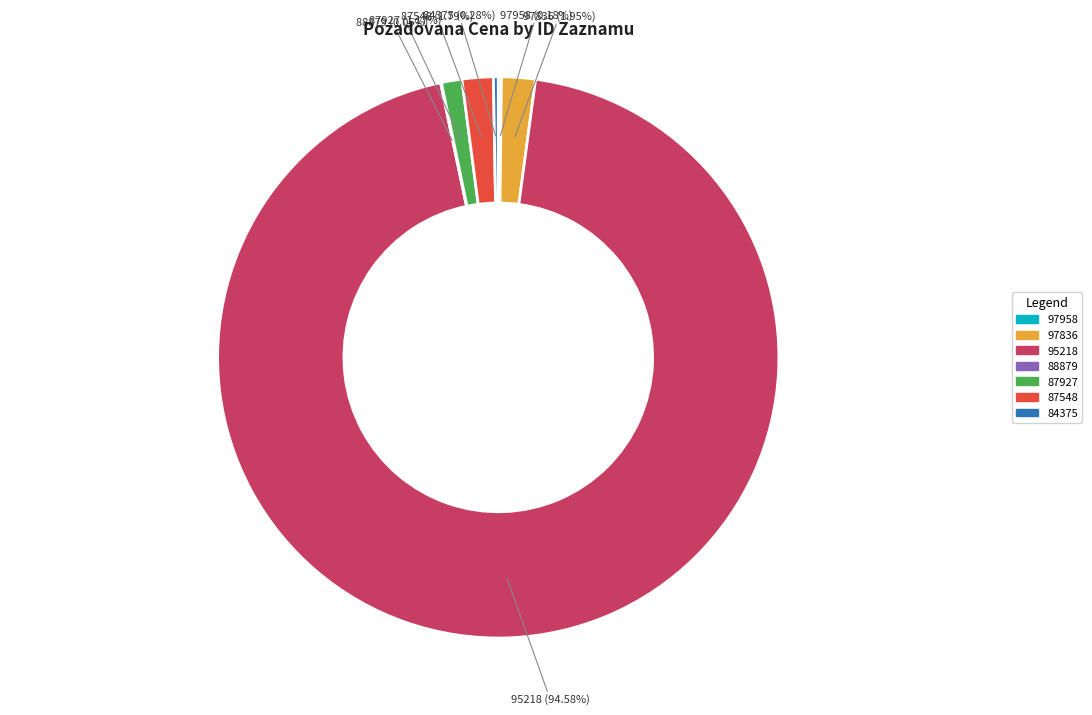

Which slice is the largest?

95218